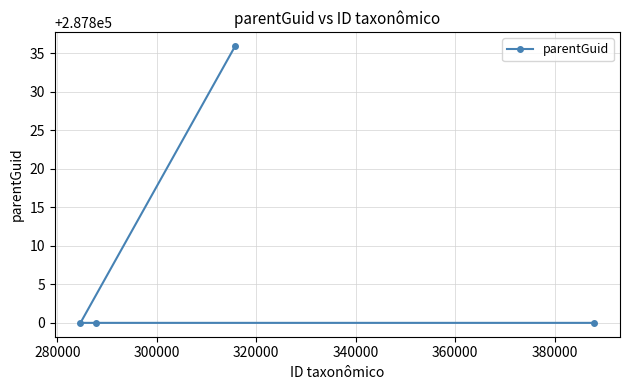

What is the maximum value shown in the chart?

287836